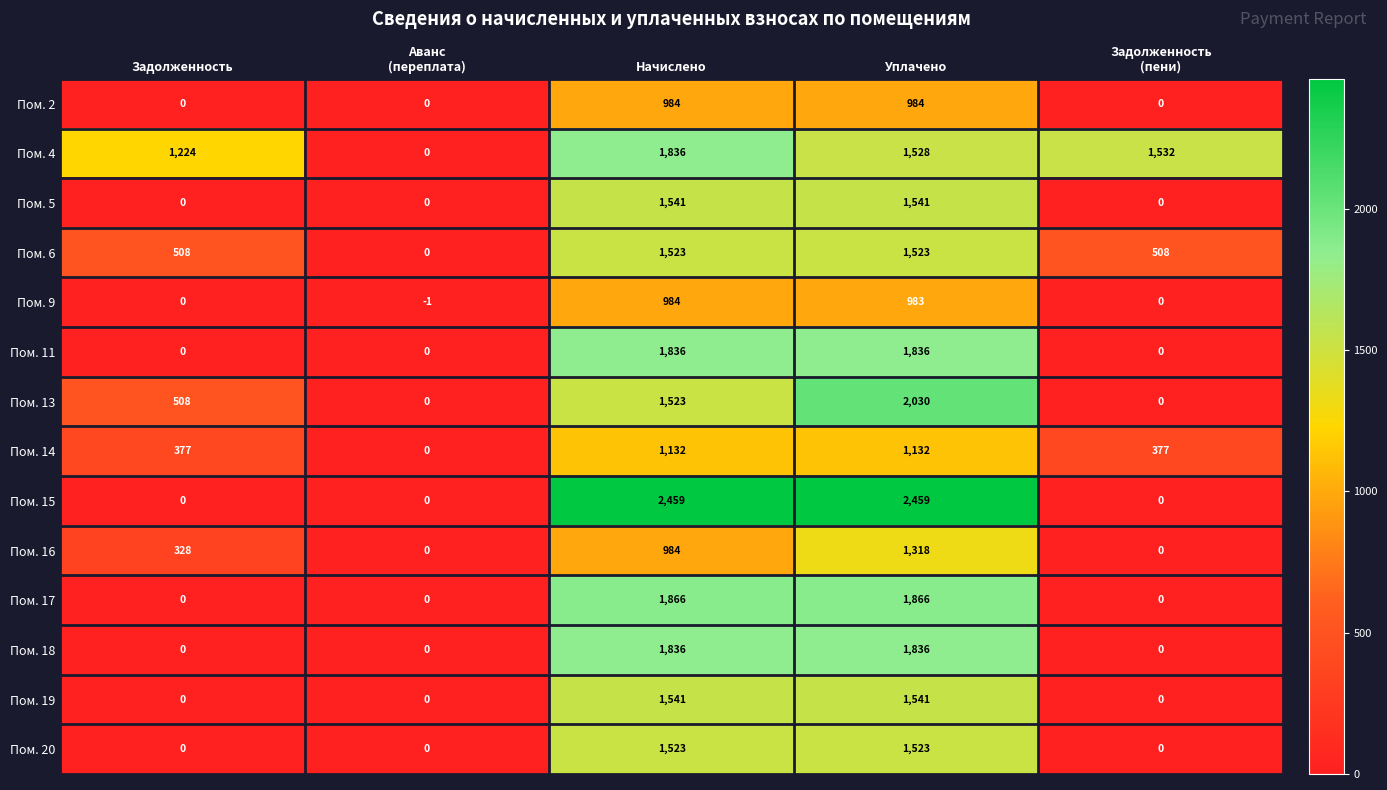

What is the sum of the Пом. 19 values at Уплачено and Начислено?

3082